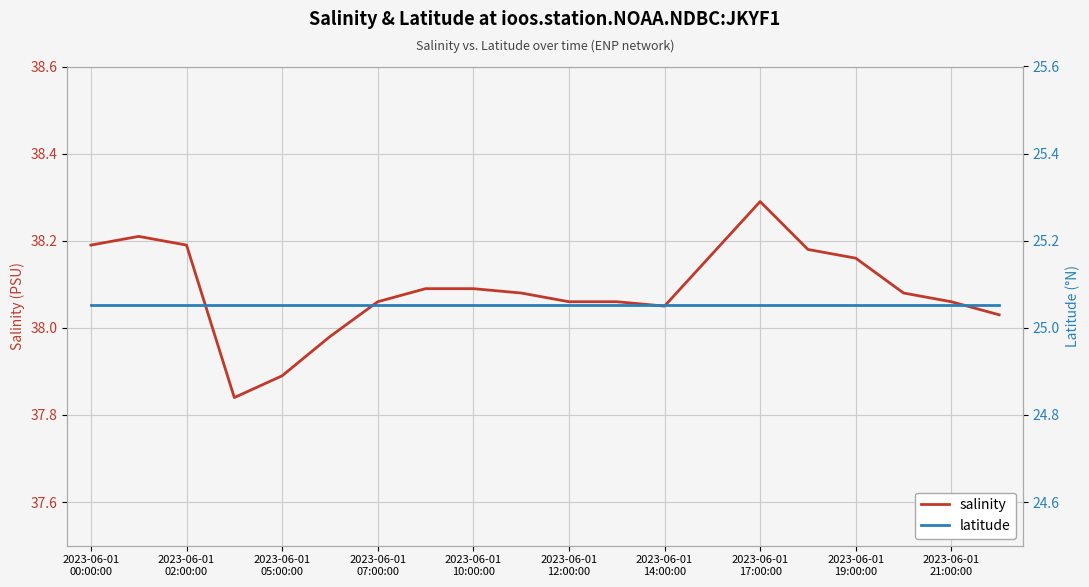

What is the maximum value for salinity?

38.3